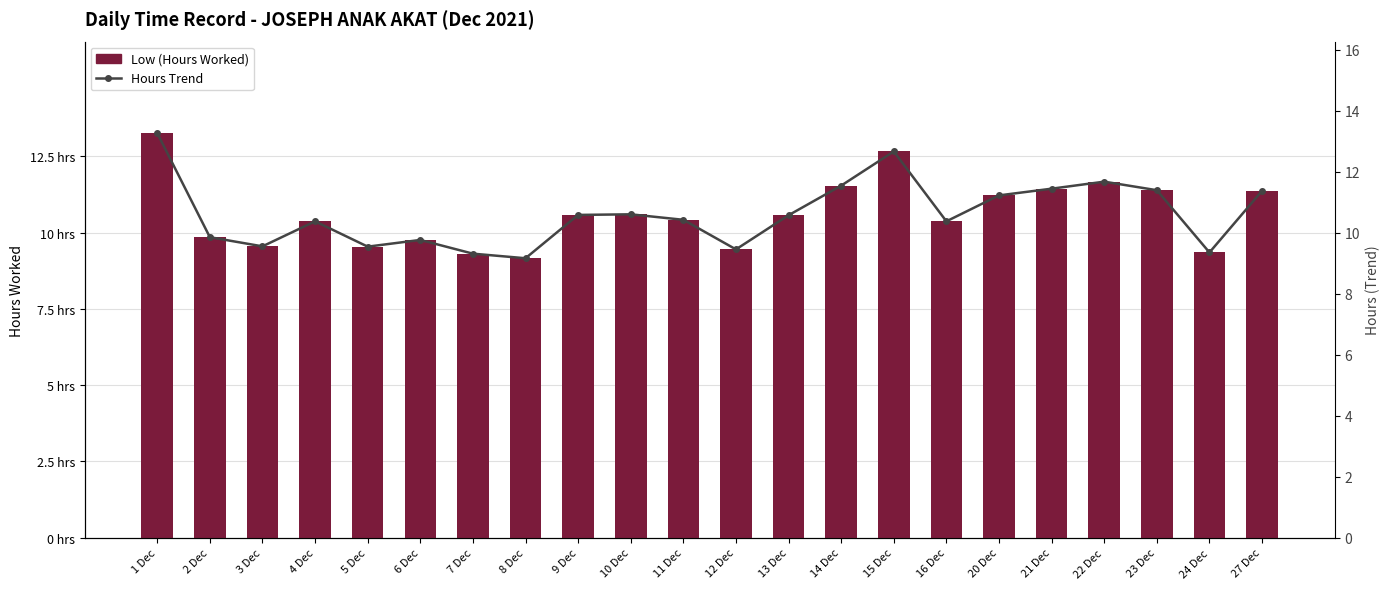

Is it true that Low (Hours Worked) equals 4.5 at 22 Dec?

False